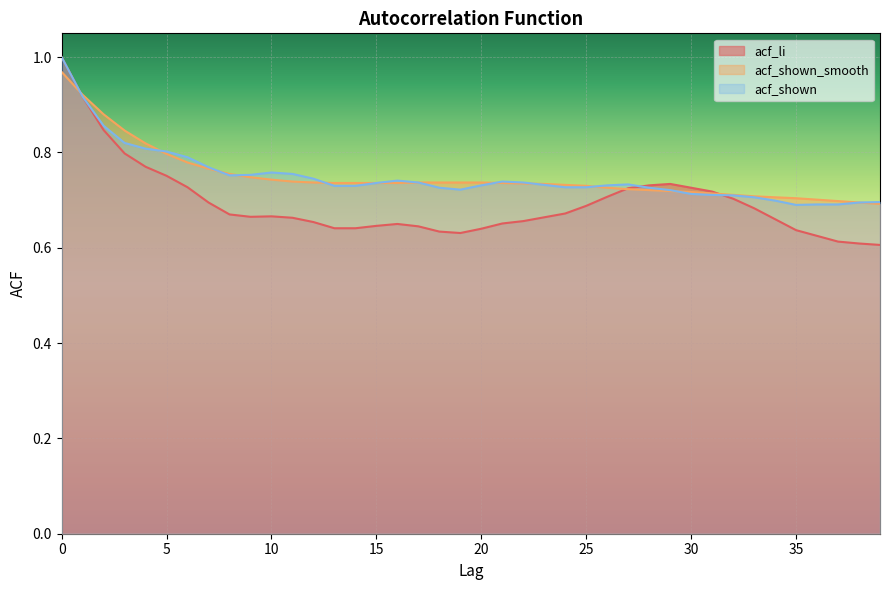

What is the spread (max minus min) of values at 5?

0.1